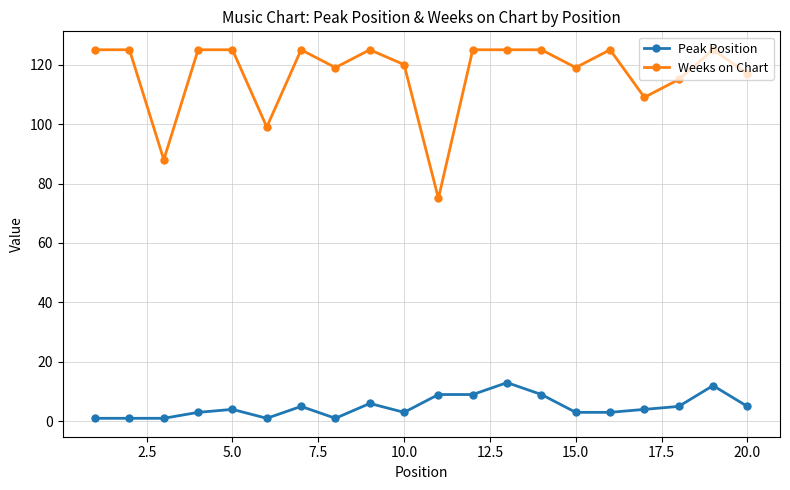

Reading left to right, transcribe all the data shown in this chart.

Peak Position: 1	1	1	3	4	1	5	1	6	3	9	9	13	9	3	3	4	5	12	5
Weeks on Chart: 125	125	88	125	125	99	125	119	125	120	75	125	125	125	119	125	109	115	125	117